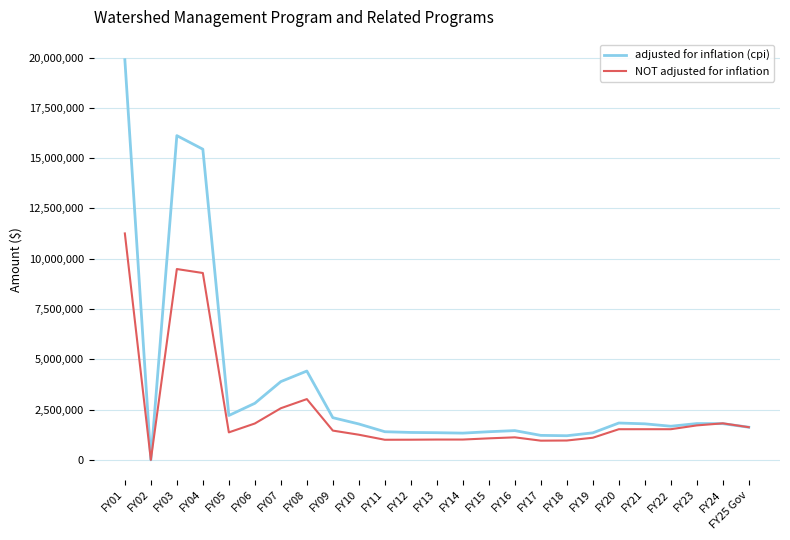

Which series has the widest spread of values?

adjusted for inflation (cpi)